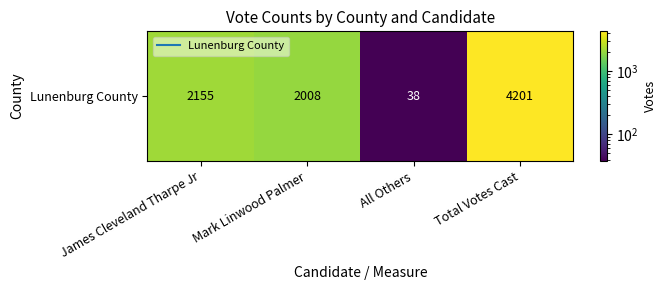

How many values exceed 2155?

1